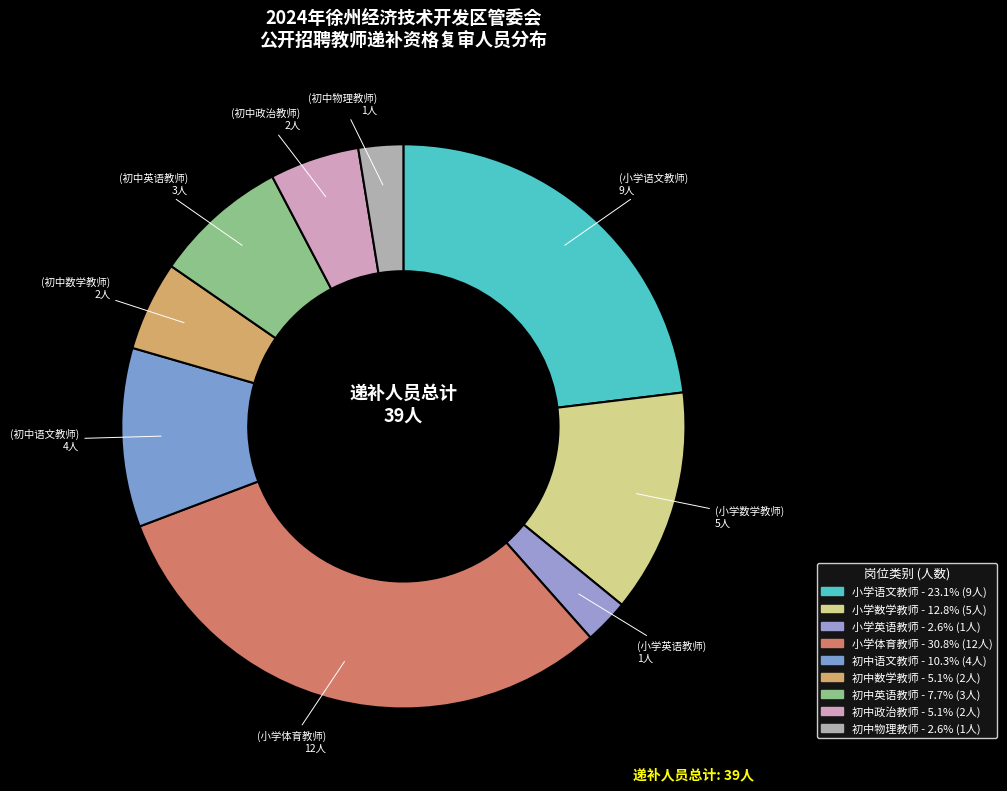

How many slices are in this pie chart?

9